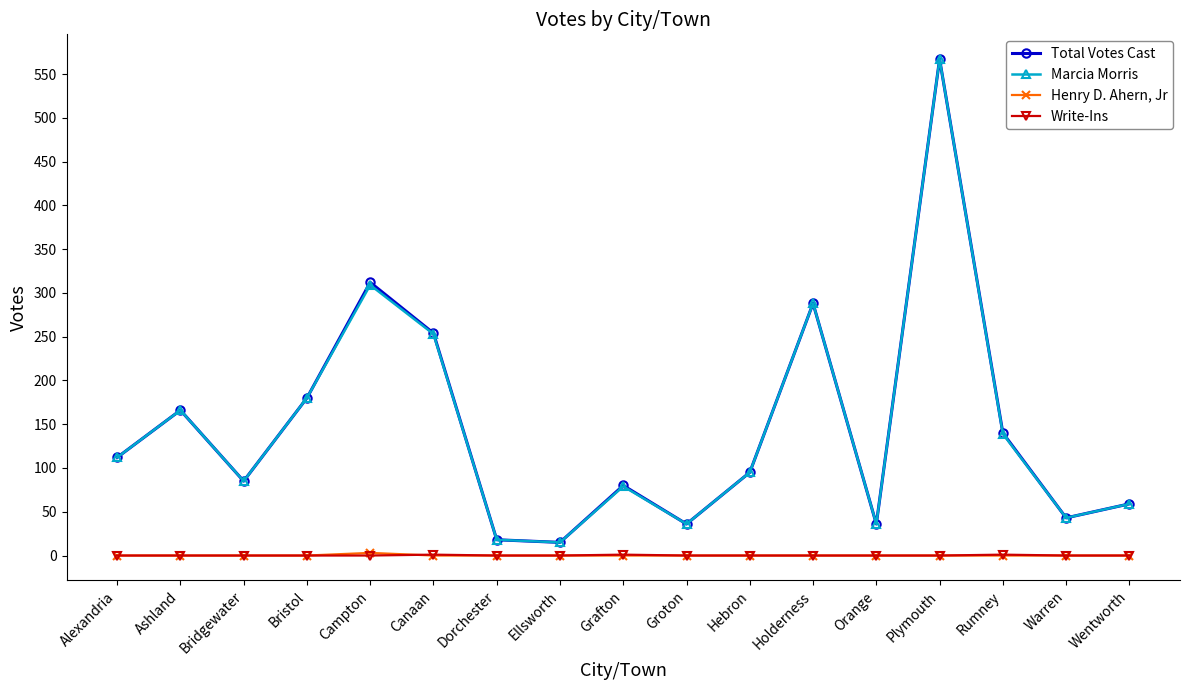

Which series changed the most between Alexandria and Campton?

Total Votes Cast